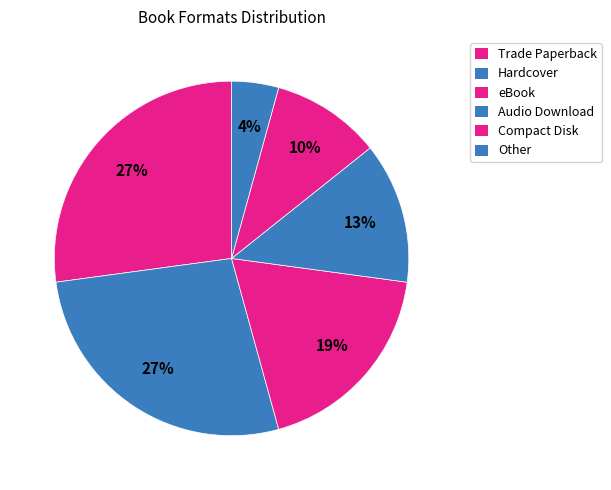

Between Compact Disk and Hardcover, which is larger?

Hardcover